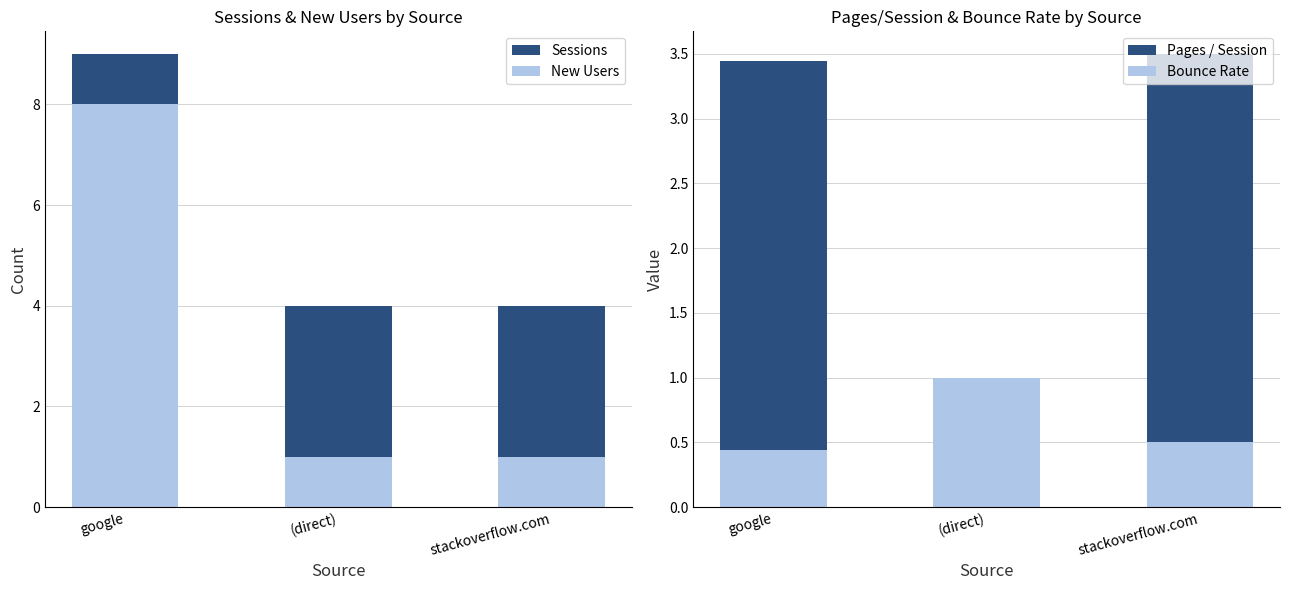

At which category is the sum across all series the highest?

google